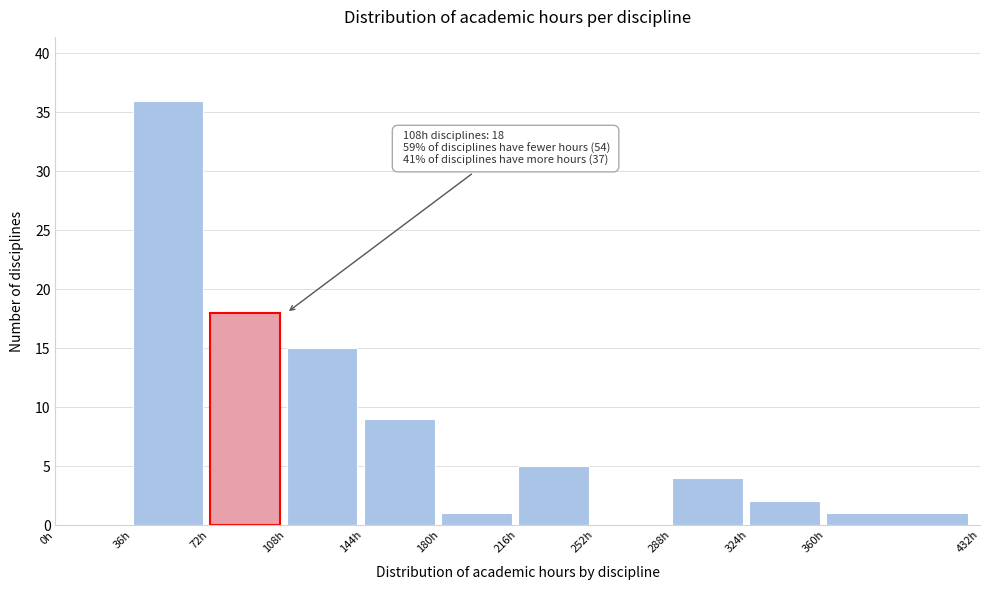

Which range on the x-axis has the tallest bar?

36 to 72